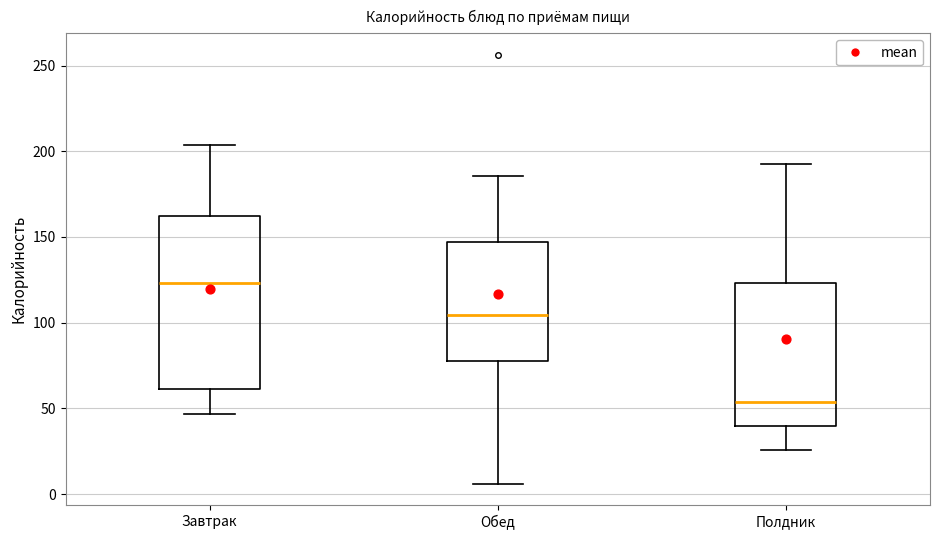

Reading left to right, read every box against the y-axis: the position of its median line, the range the box covers, and the ends of its whiskers. The values are not printed on the chart, so give them approximately, as read against the axis.

Завтрак: median 125, box 60 to 160, whiskers 45 to 205
Обед: median 105, box 80 to 145, whiskers 5 to 185
Полдник: median 55, box 40 to 125, whiskers 25 to 195